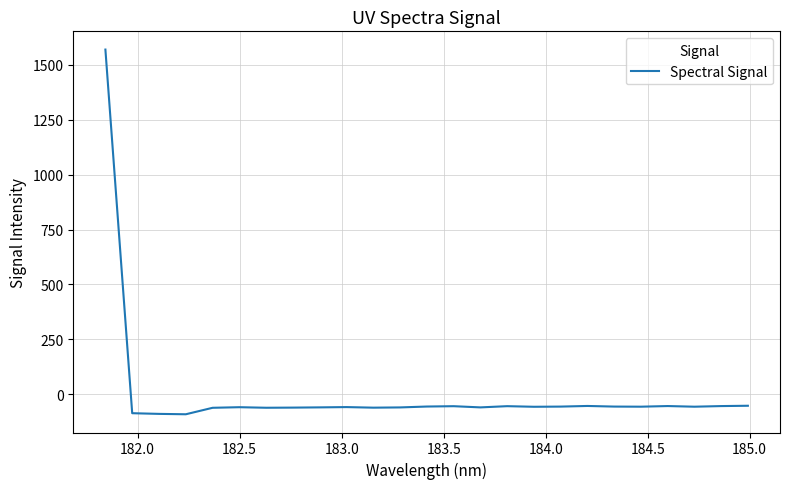

What is the maximum value shown in the chart?

1569.9